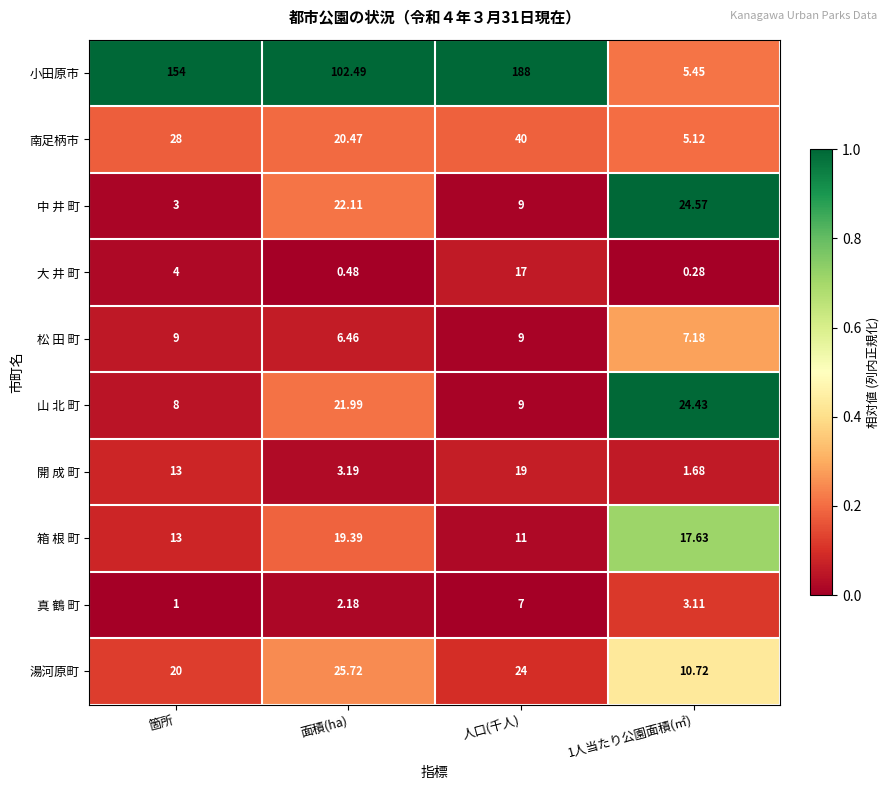

Which series has the largest total across all categories?

小田原市